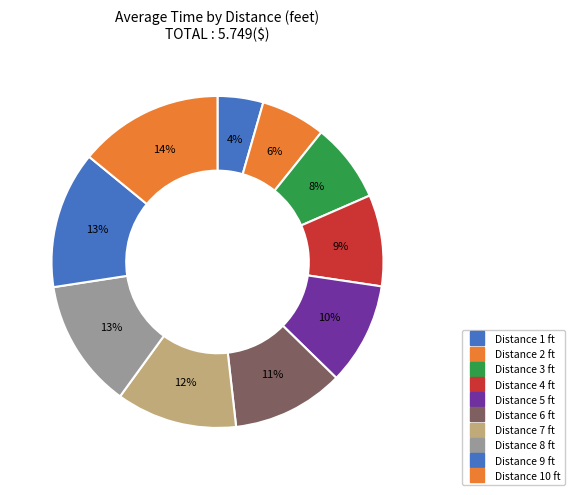

Rank the categories by value from lowest to highest.

1, 2, 3, 4, 5, 6, 7, 8, 9, 10